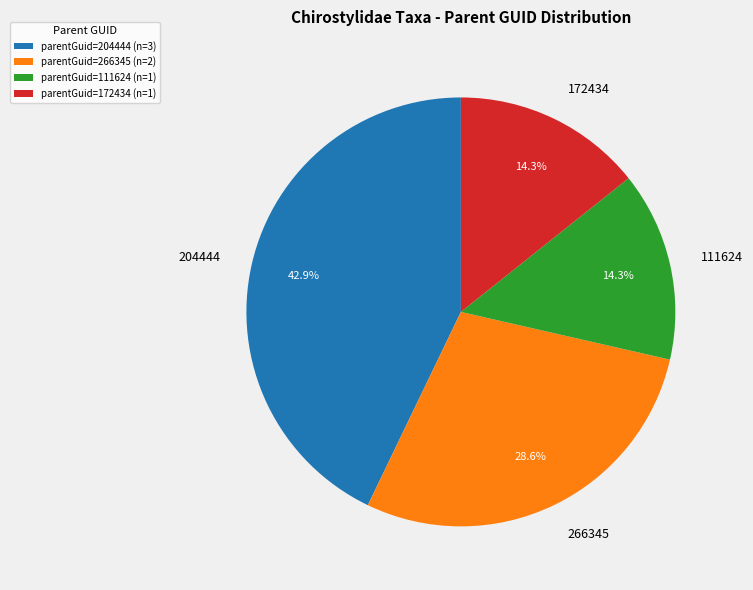

Is there any slice that represents more than half of the pie?

No